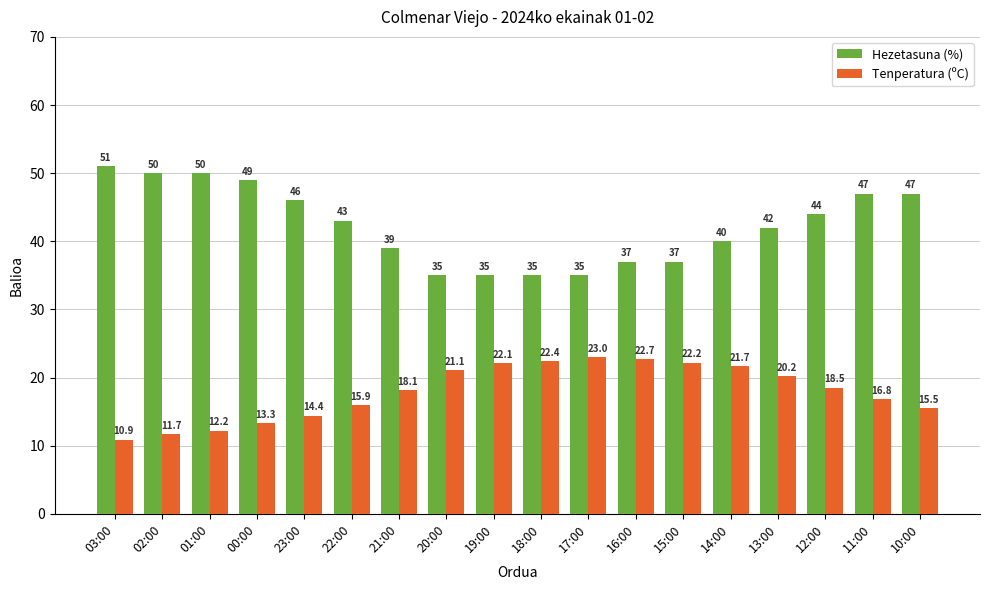

What is the difference between the maximum and second lowest values in the Hezetasuna (%) series?

16.0